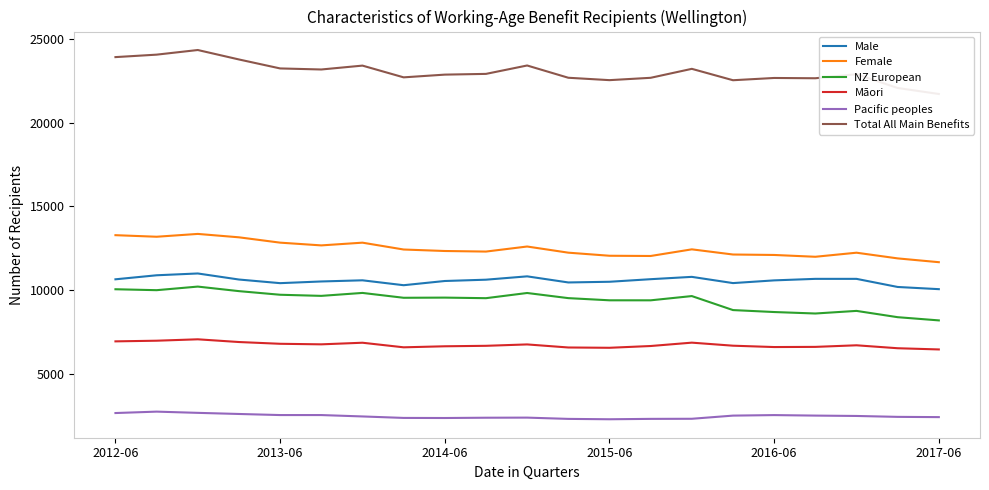

At how many categories does at least one series exceed 12891?

21